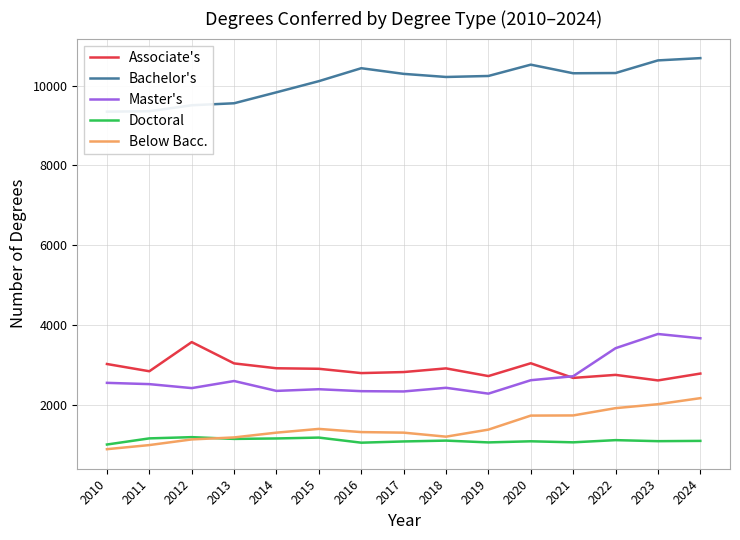

At which label does Master's first exceed 2512?

2010